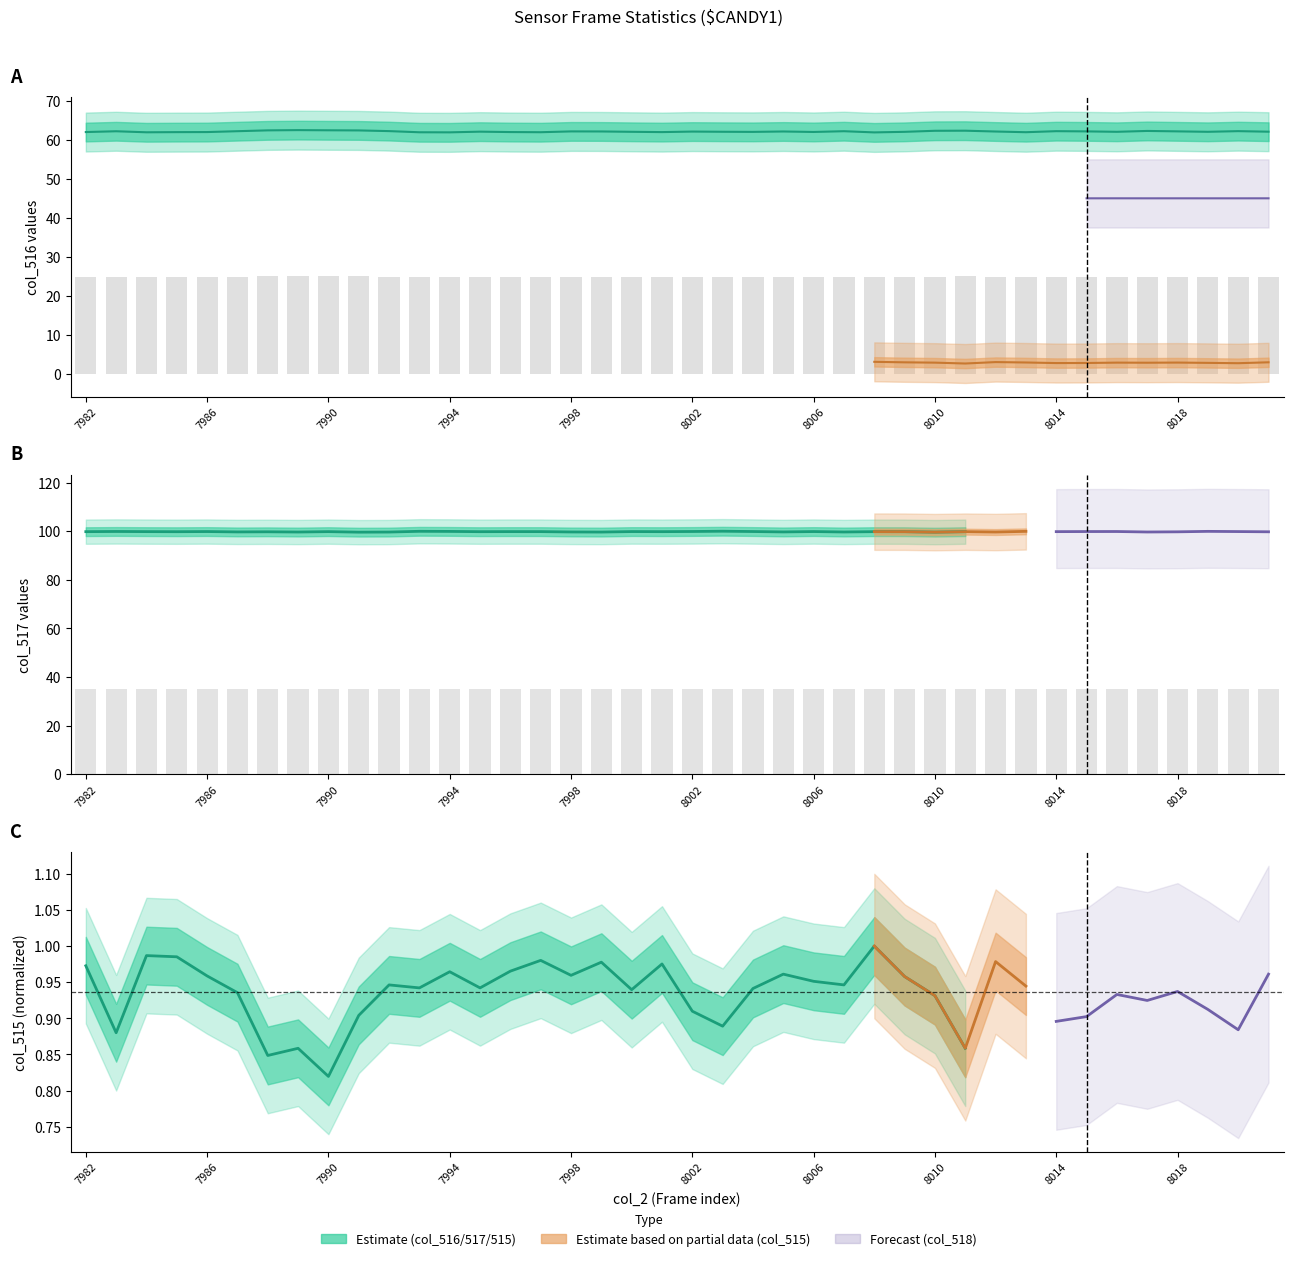

List the labels in order of col_517 value, smallest first.

7991, 8010, 7999, 7992, 8012, 7989, 8017, 8007, 7998, 8005, 7987, 8018, 7988, 8021, 7985, 8009, 7995, 7982, 8011, 8001, 8008, 8014, 7990, 7984, 7997, 7996, 8020, 8000, 8006, 8015, 7986, 8004, 8016, 8002, 7983, 7994, 8019, 8013, 7993, 8003